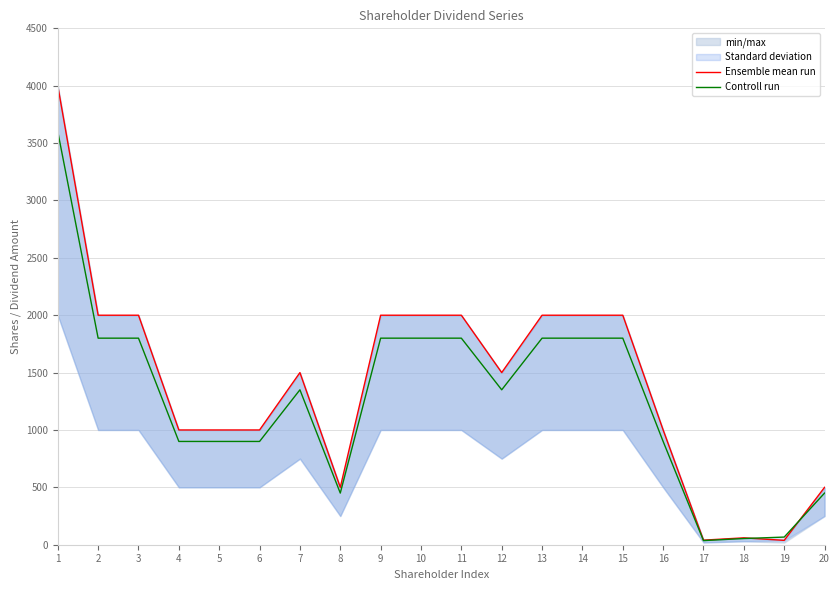

List the series in order of their peak value, lowest first.

Controll run, Ensemble mean run